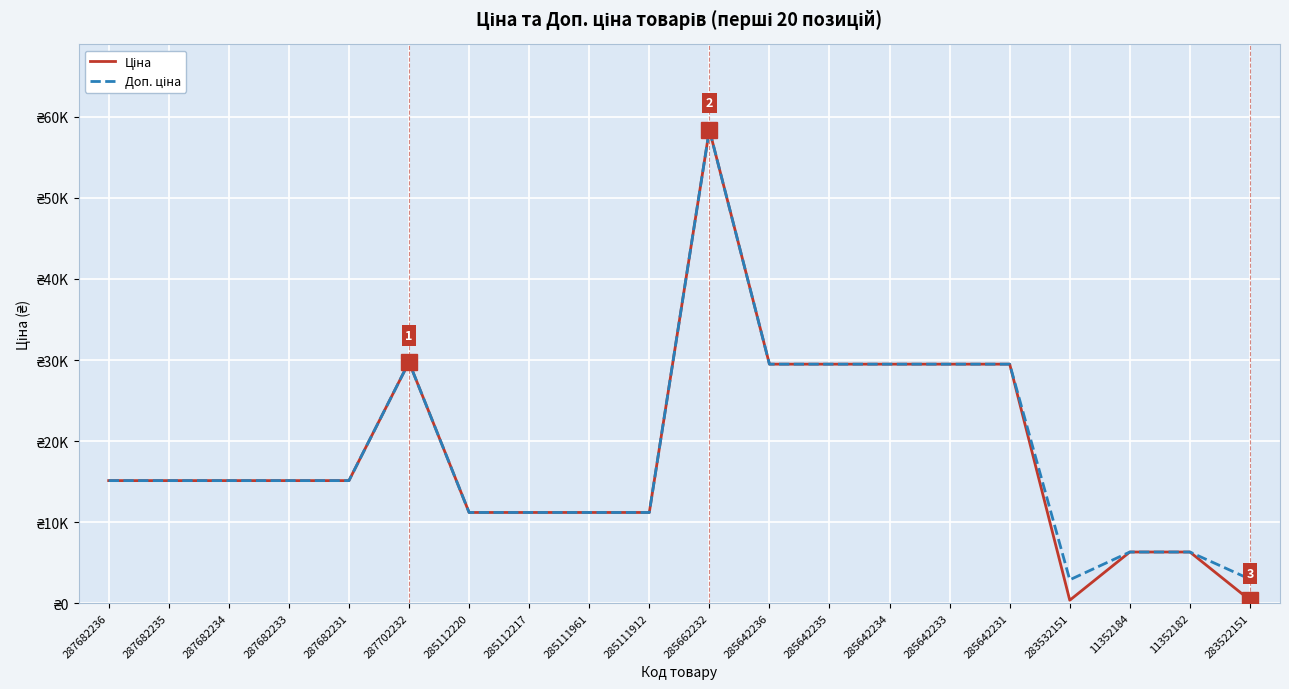

True or false: Ціна and Доп. ціна cross at least once.

False